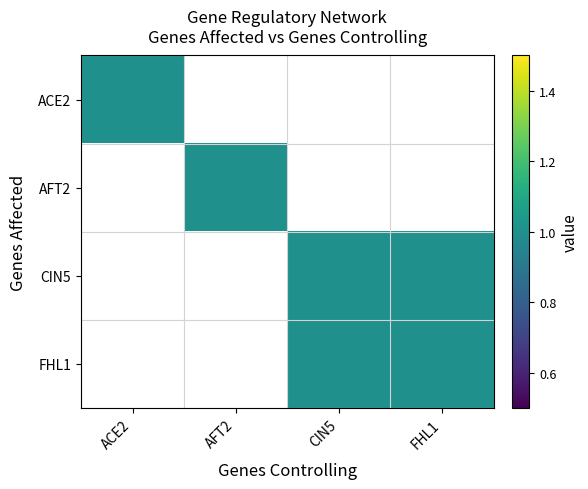

Which has a higher value, CIN5 or AFT2?

CIN5